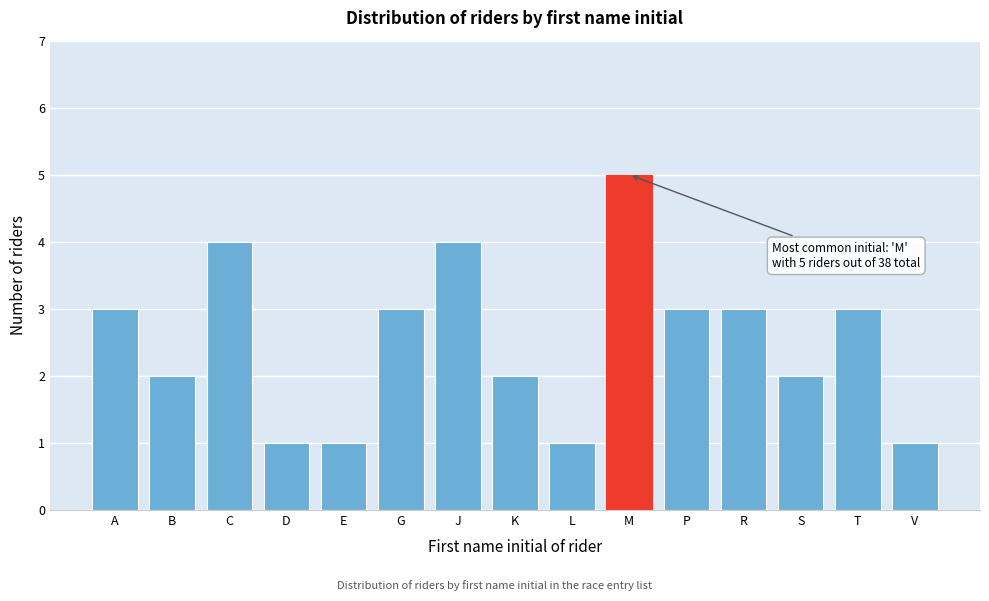

Reading left to right, extract all data points from this chart.

A=3	B=2	C=4	D=1	E=1	G=3	J=4	K=2	L=1	M=5	P=3	R=3	S=2	T=3	V=1